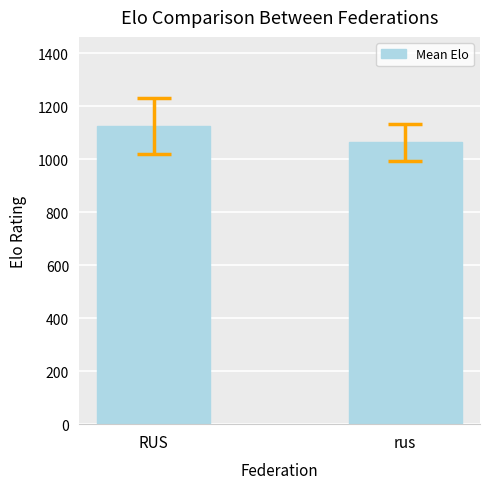

Read the value at RUS.

1124.1